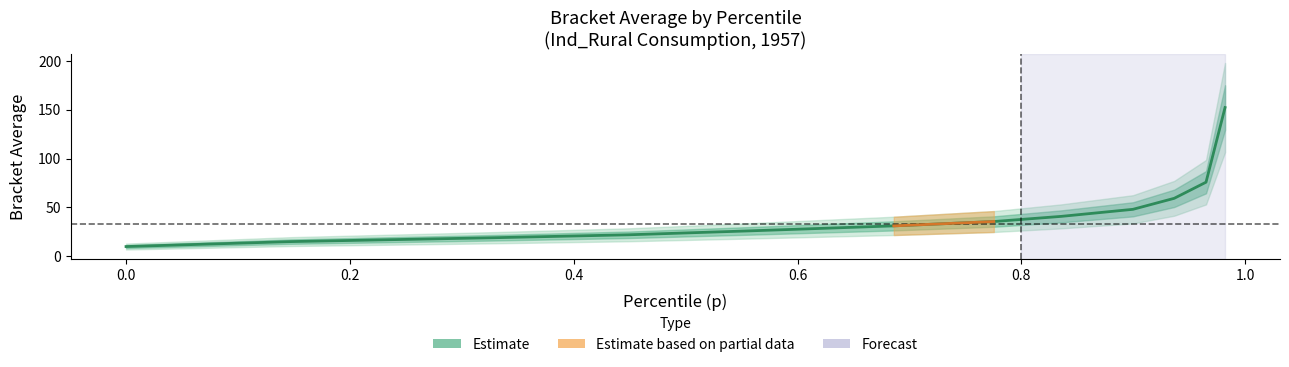

The value at 9 is 88.0. True or false?

False